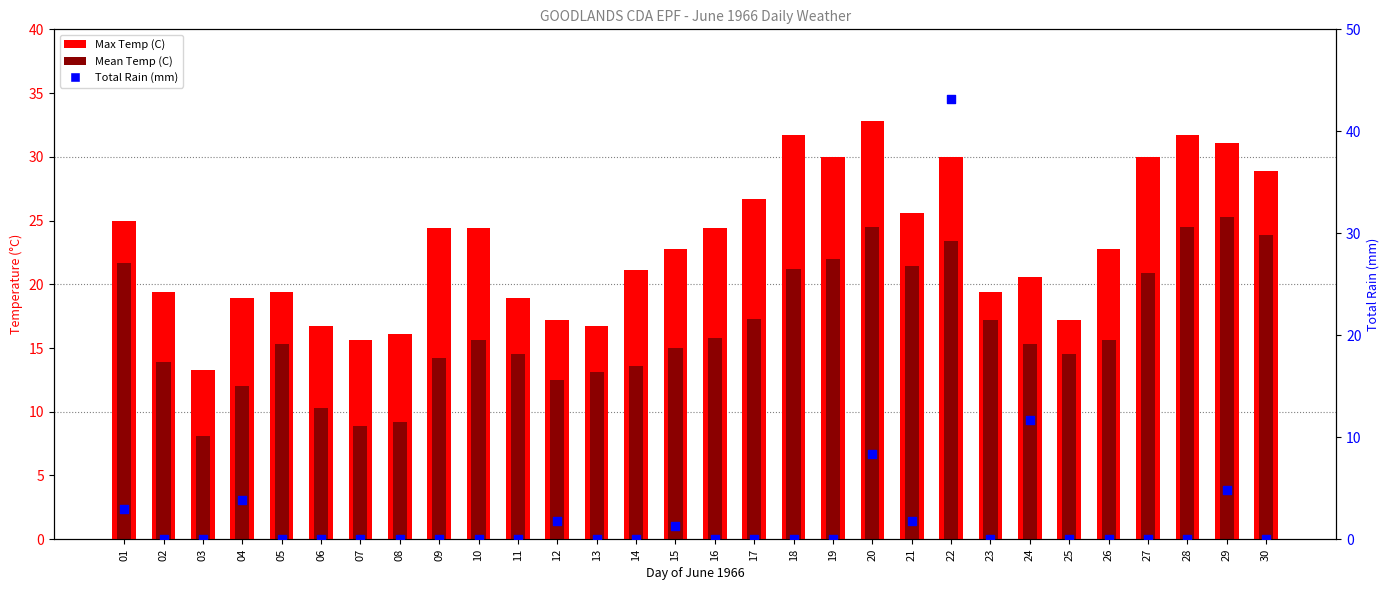

Is the value of Max Temp (C) at 11 greater than the value of Min Temp (C) at 12?

Yes